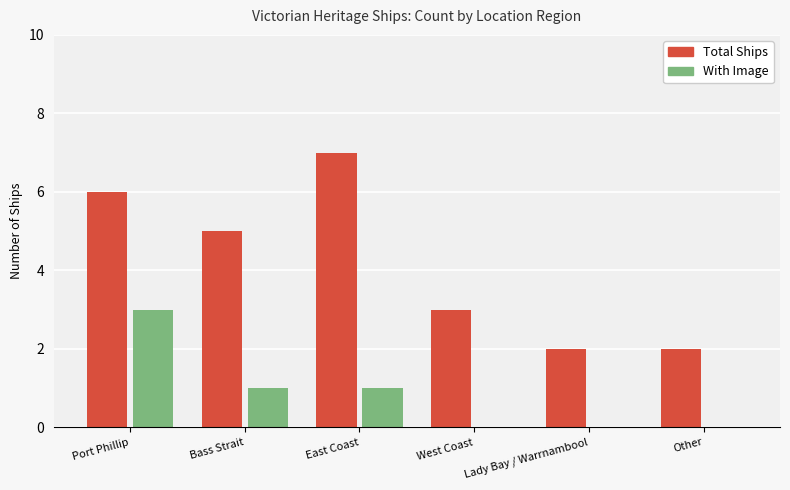

Which series has the largest total across all categories?

Total Ships